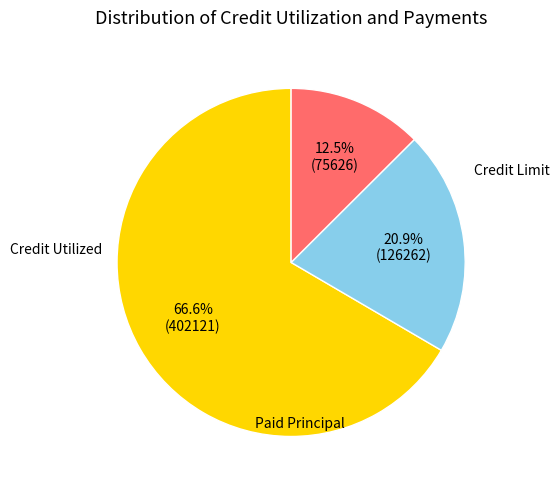

Does any single category account for the majority?

Yes